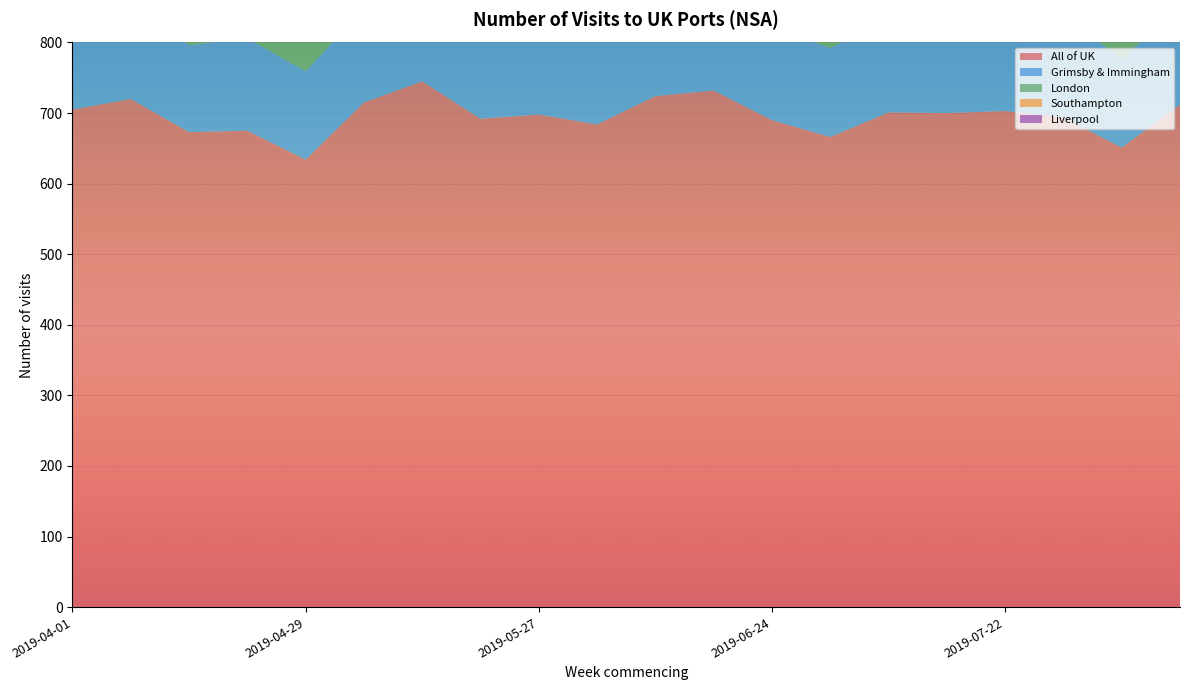

Reading right to left, transcribe all the data shown in this chart.

All of UK: 2019-08-12=712	2019-08-05=651	2019-07-29=694	2019-07-22=703	2019-07-15=700	2019-07-08=701	2019-07-01=666	2019-06-24=690	2019-06-17=732	2019-06-10=724	2019-06-03=684	2019-05-27=698	2019-05-20=692	2019-05-13=745	2019-05-06=715	2019-04-29=634	2019-04-22=675	2019-04-15=673	2019-04-08=720	2019-04-01=705
Grimsby & Immingham: 2019-08-12=137	2019-08-05=126	2019-07-29=143	2019-07-22=135	2019-07-15=139	2019-07-08=135	2019-07-01=126	2019-06-24=133	2019-06-17=141	2019-06-10=129	2019-06-03=141	2019-05-27=134	2019-05-20=127	2019-05-13=145	2019-05-06=133	2019-04-29=125	2019-04-22=131	2019-04-15=123	2019-04-08=139	2019-04-01=136
London: 2019-08-12=132	2019-08-05=123	2019-07-29=131	2019-07-22=119	2019-07-15=125	2019-07-08=131	2019-07-01=123	2019-06-24=127	2019-06-17=133	2019-06-10=139	2019-06-03=132	2019-05-27=134	2019-05-20=126	2019-05-13=128	2019-05-06=139	2019-04-29=117	2019-04-22=133	2019-04-15=113	2019-04-08=141	2019-04-01=138
Southampton: 2019-08-12=85	2019-08-05=69	2019-07-29=72	2019-07-22=77	2019-07-15=74	2019-07-08=67	2019-07-01=58	2019-06-24=68	2019-06-17=72	2019-06-10=74	2019-06-03=55	2019-05-27=78	2019-05-20=72	2019-05-13=58	2019-05-06=63	2019-04-29=39	2019-04-22=48	2019-04-15=53	2019-04-08=53	2019-04-01=62
Liverpool: 2019-08-12=102	2019-08-05=91	2019-07-29=97	2019-07-22=96	2019-07-15=100	2019-07-08=90	2019-07-01=95	2019-06-24=111	2019-06-17=102	2019-06-10=107	2019-06-03=100	2019-05-27=98	2019-05-20=106	2019-05-13=117	2019-05-06=101	2019-04-29=82	2019-04-22=96	2019-04-15=108	2019-04-08=104	2019-04-01=101